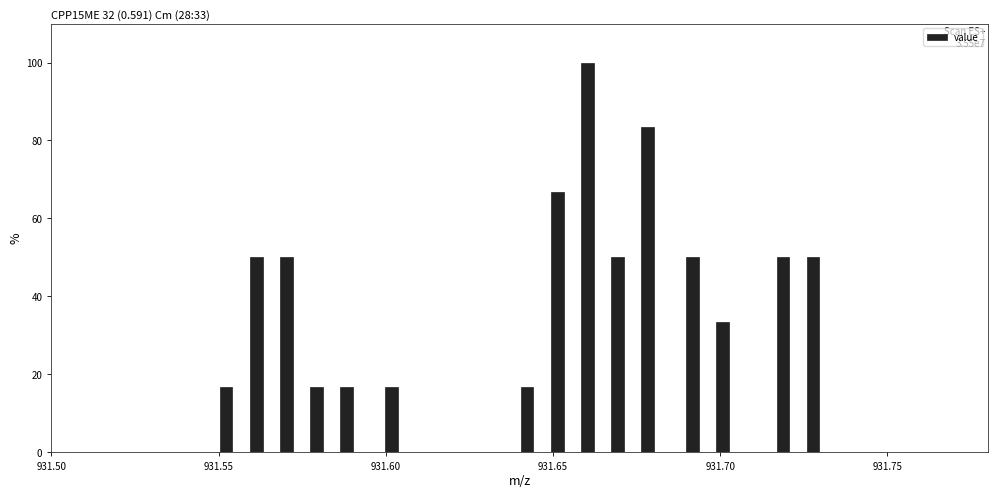

Around what value on the x-axis is the tallest bar? Give the approximate position of its centre, as read against the axis.

931.660